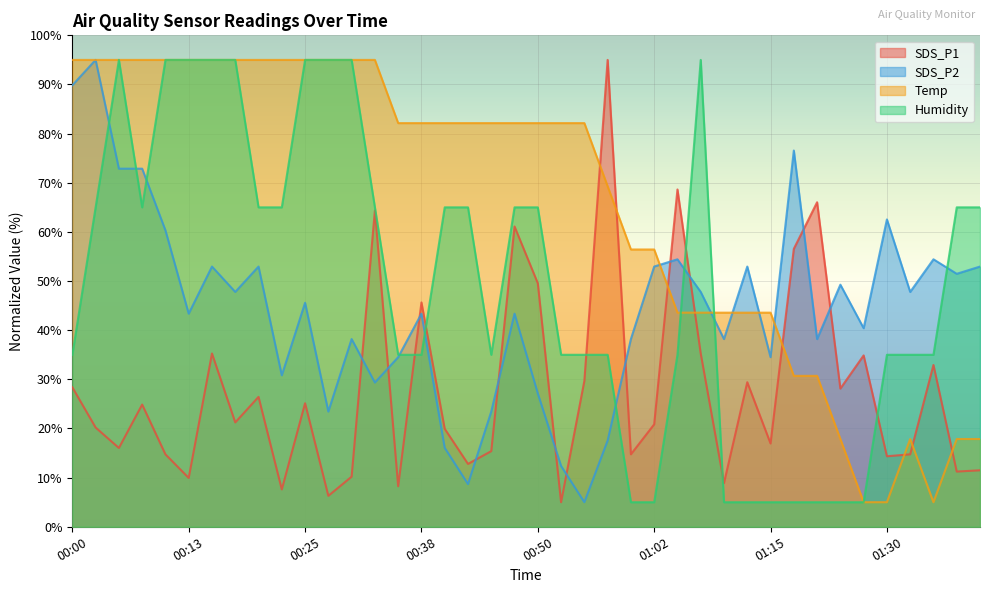

Where do SDS_P2 and Humidity first cross each other?

00:03 and 00:05